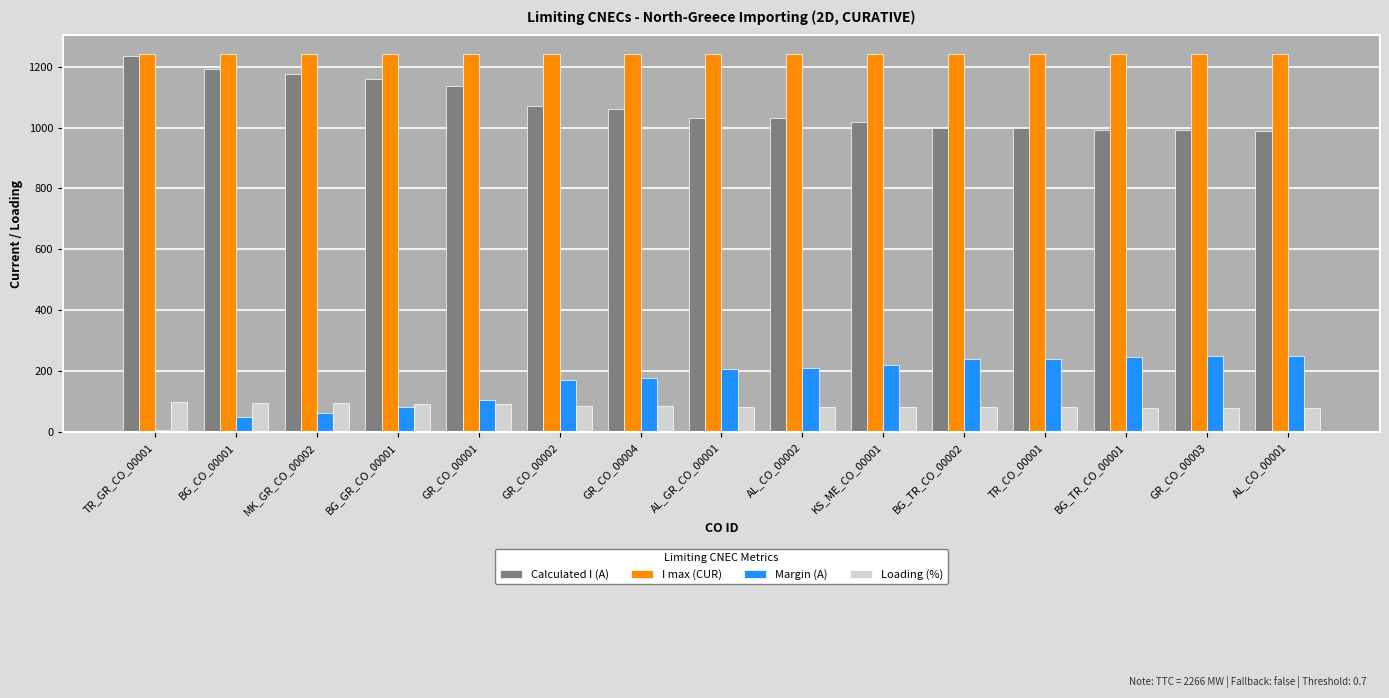

What are all the series names shown in the legend?

Calculated I (A), I max (CUR), Margin (A), Loading (%)